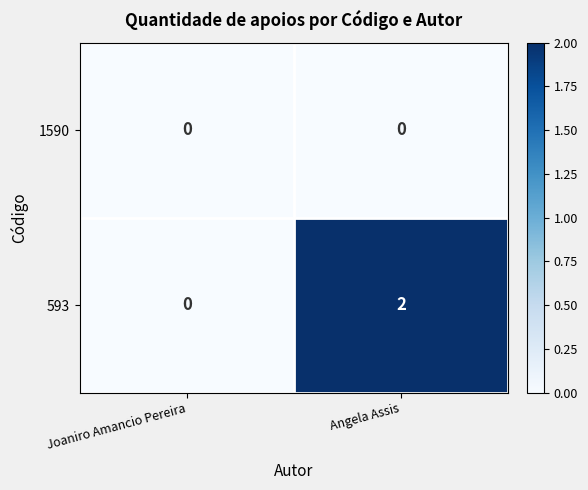

List the series in order of their overall mean, lowest first.

1590, 593